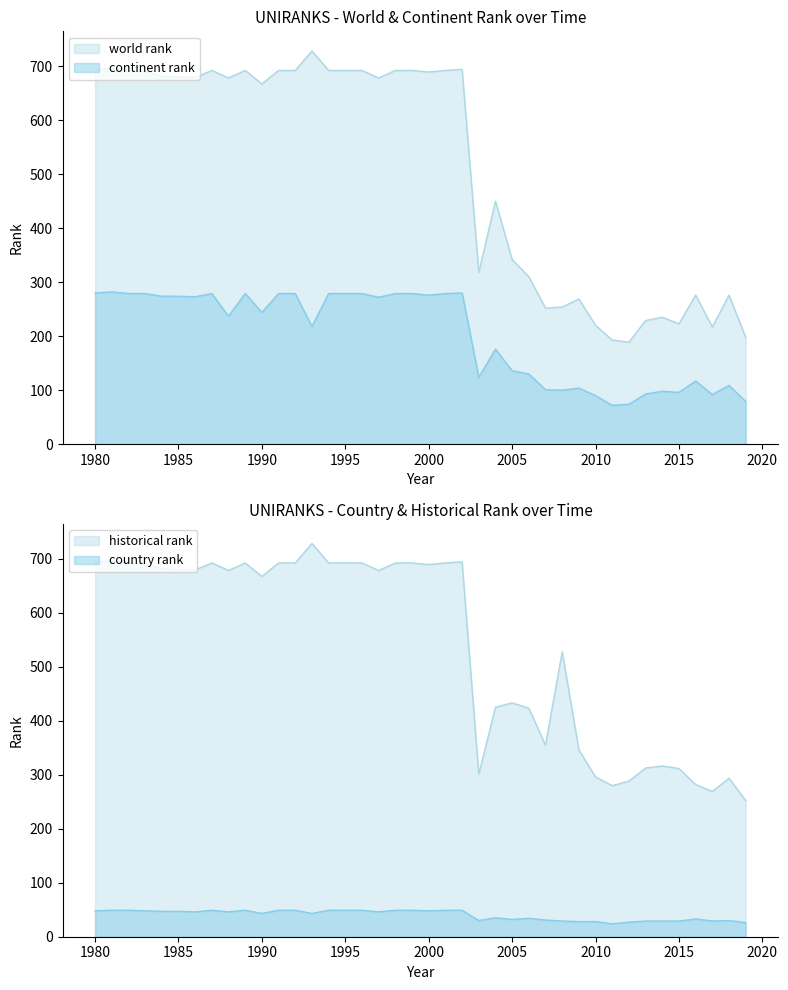

Rank the categories by continent rank value from lowest to highest.

2011, 2012, 2019, 2010, 2017, 2013, 2015, 2014, 2008, 2007, 2009, 2018, 2016, 2003, 2006, 2005, 2004, 1993, 1988, 1990, 1997, 1986, 1984, 1985, 2000, 1982, 1983, 1987, 1989, 1991, 1992, 1994, 1995, 1996, 1998, 1999, 2001, 1980, 2002, 1981